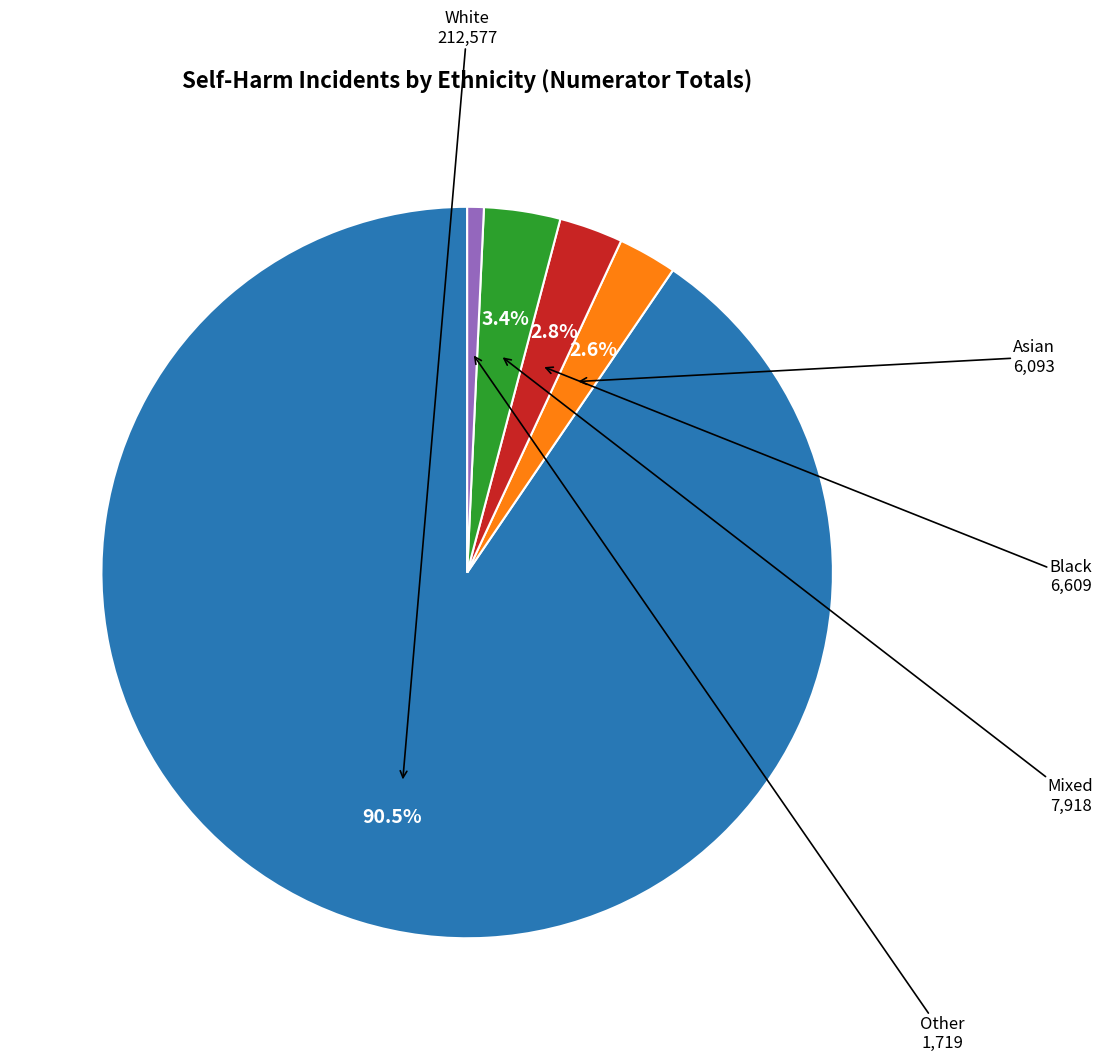

Does any single category account for the majority?

Yes